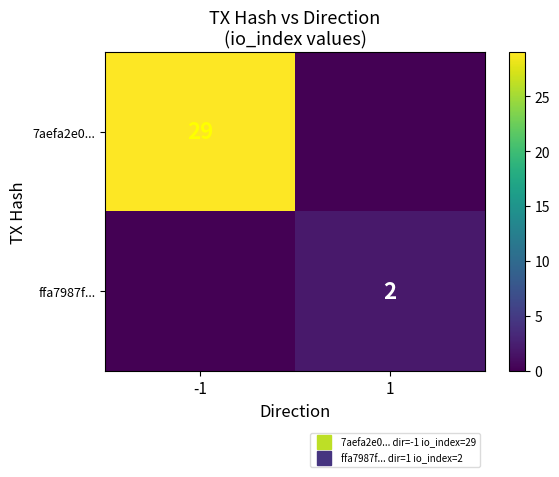

At how many categories does at least one series exceed 15?

1